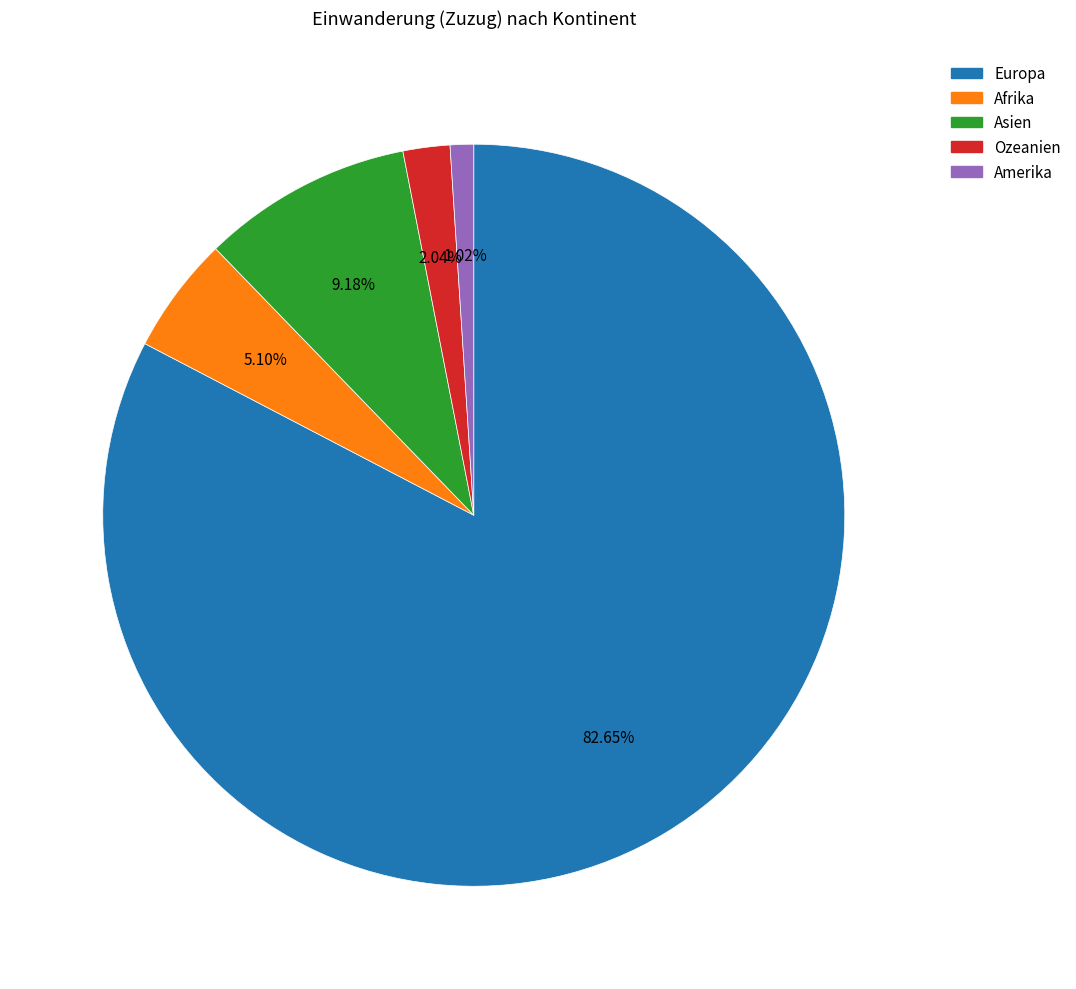

What is the largest slice in the pie chart?

Europa